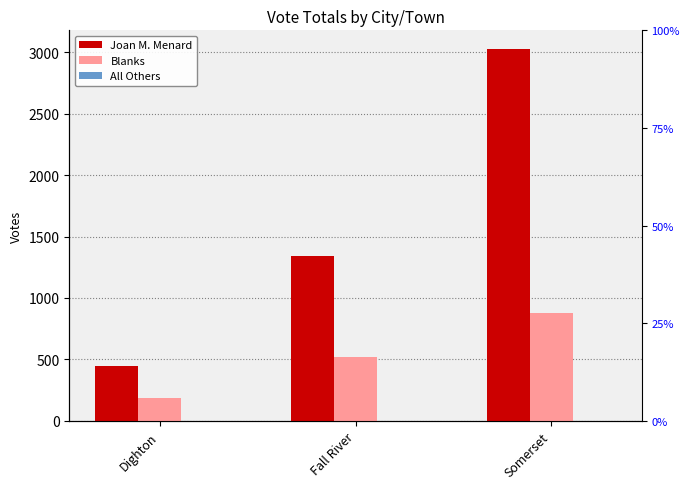

What is the difference between the highest and lowest values at Somerset?

3029